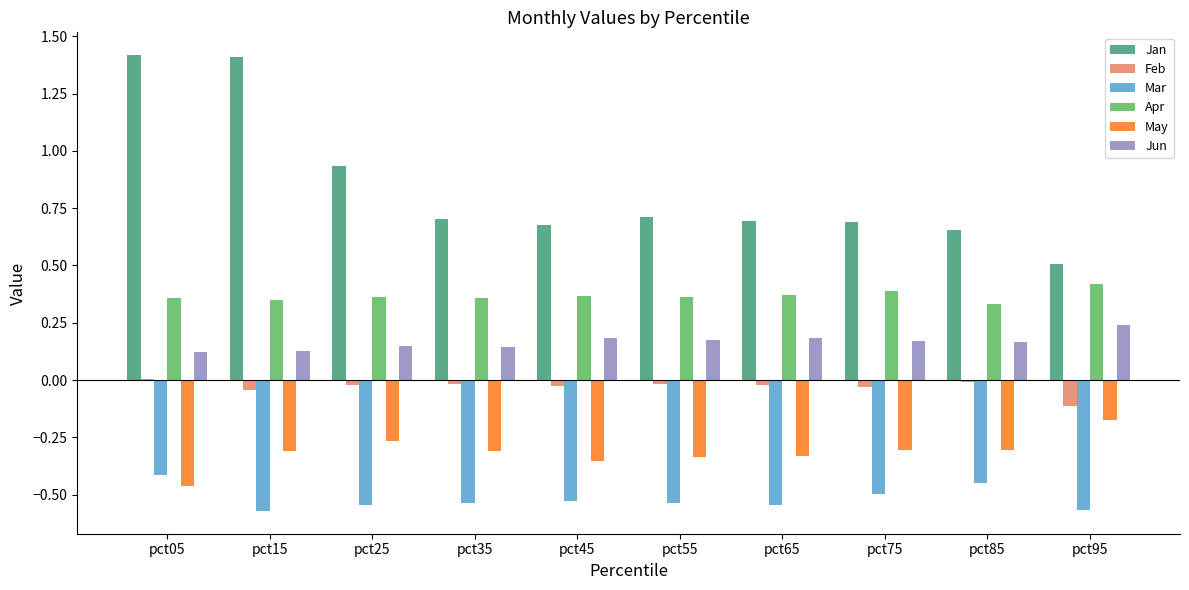

The value of Feb at pct25 is -0.0. True or false?

True